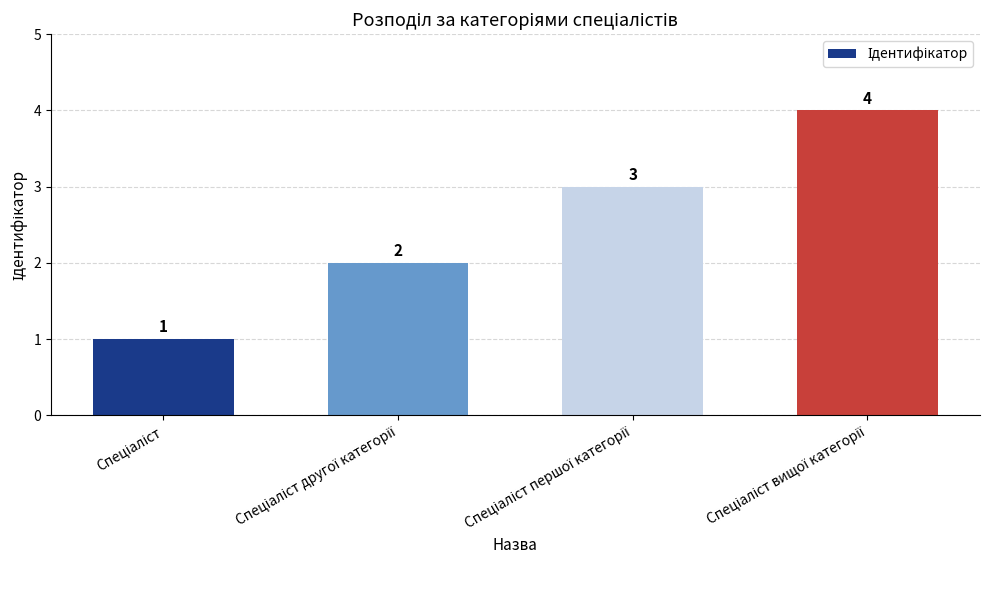

What is the difference between the maximum and minimum values?

3